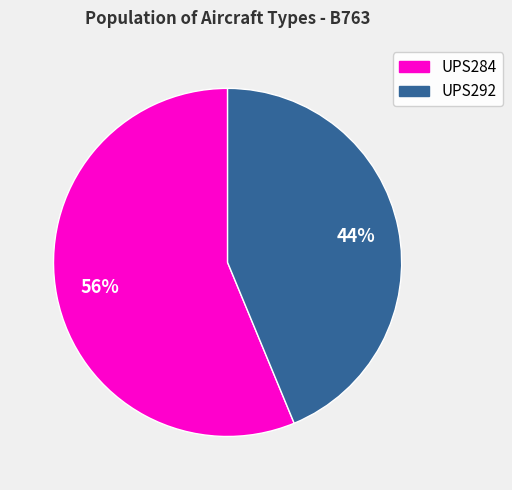

Is UPS284 the majority of the pie?

Yes